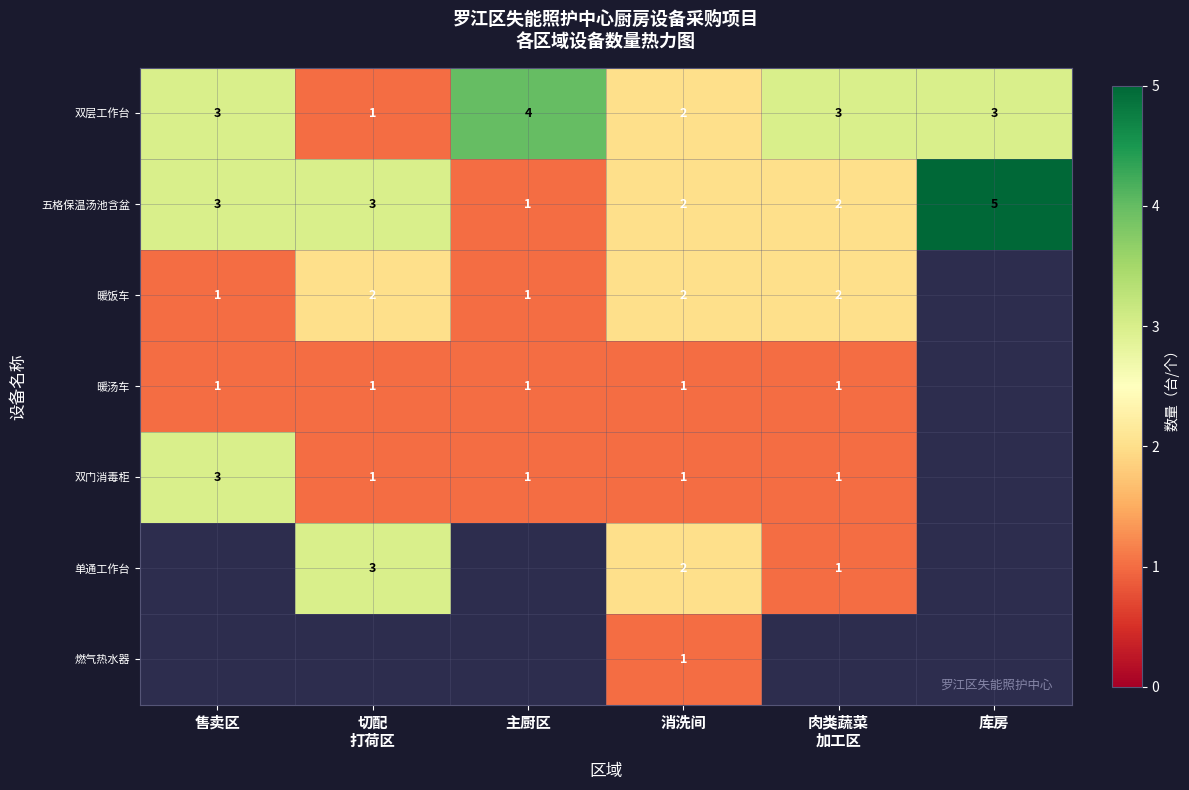

What is the highest value of the 五格保温汤池含盆 series?

5